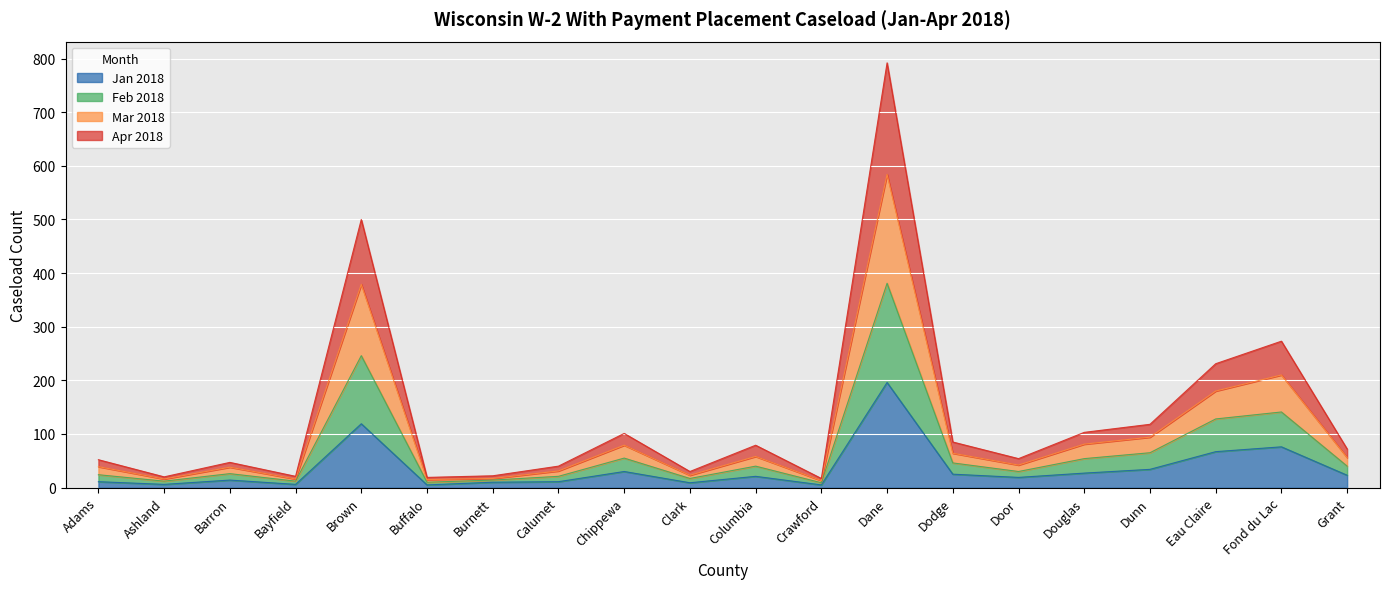

How many categories are shown in the chart?

20